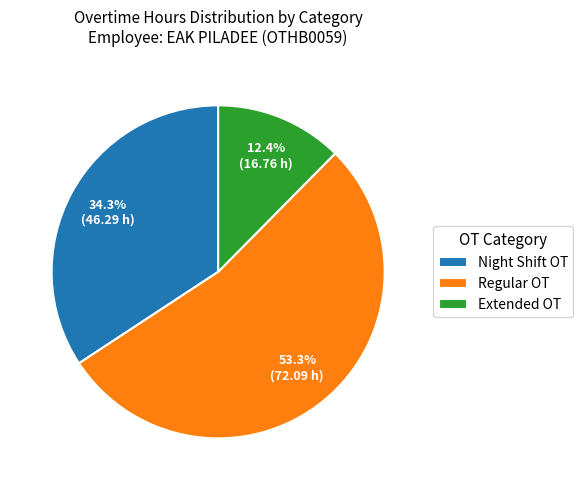

What is the largest slice in the pie chart?

Regular OT